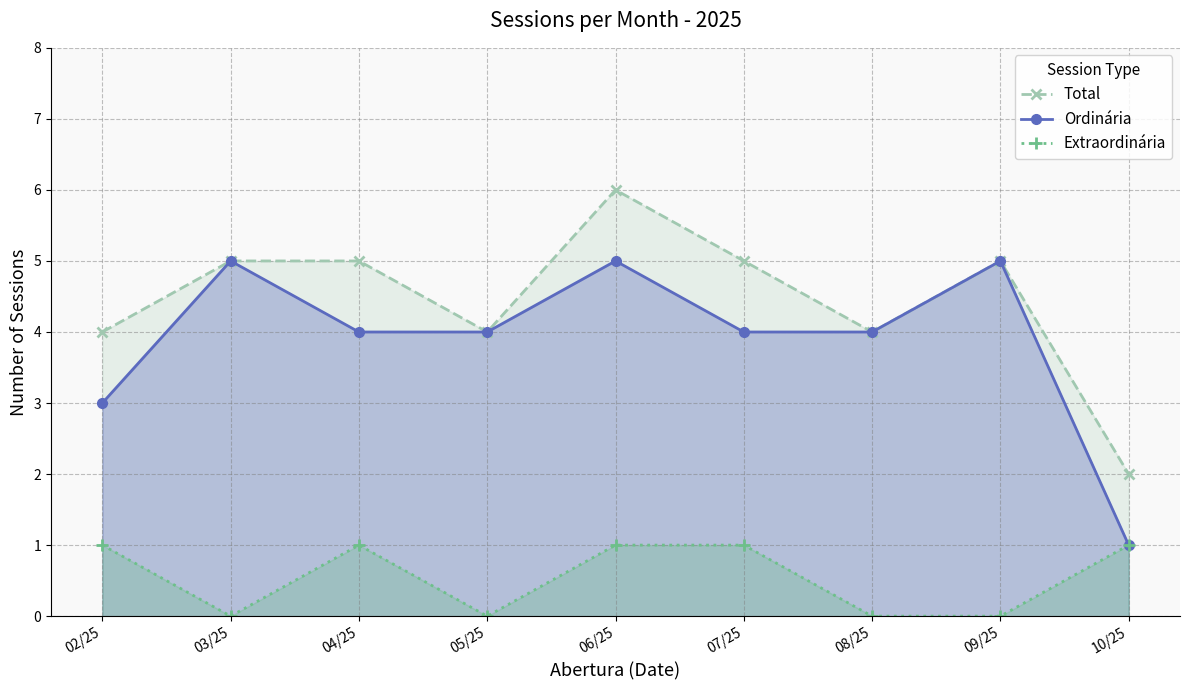

Reading left to right, transcribe all the data shown in this chart.

Total: 4	5	5	4	6	5	4	5	2
Ordinária: 3	5	4	4	5	4	4	5	1
Extraordinária: 1	0	1	0	1	1	0	0	1